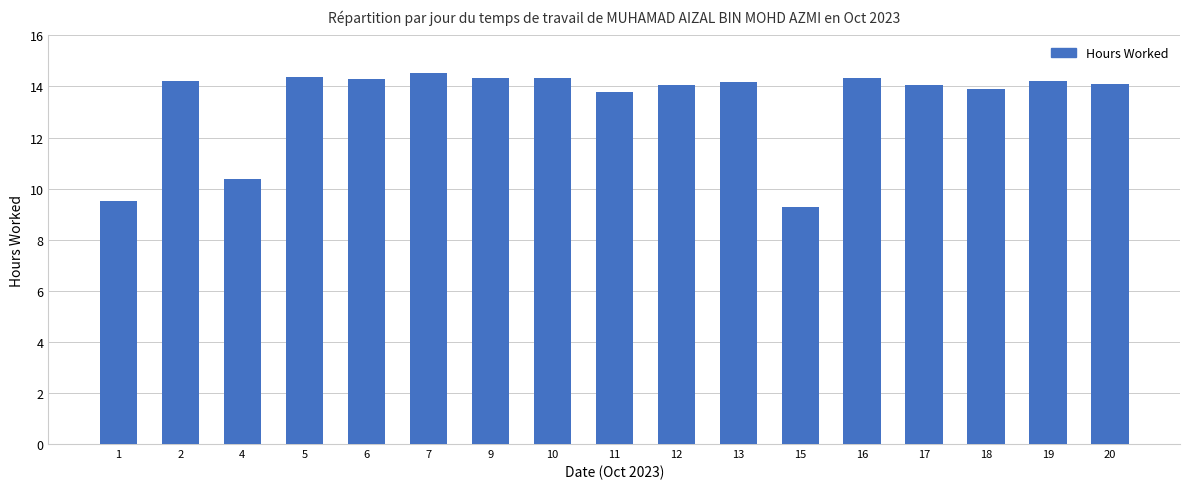

Between 17 and 18, which is larger?

17